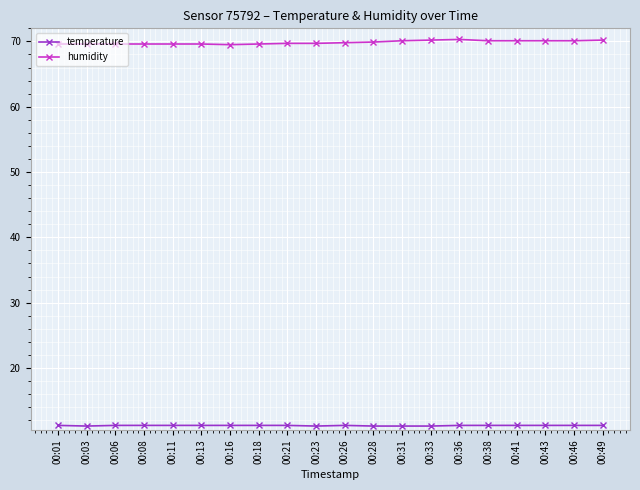

What is the maximum value shown in the chart?

70.3